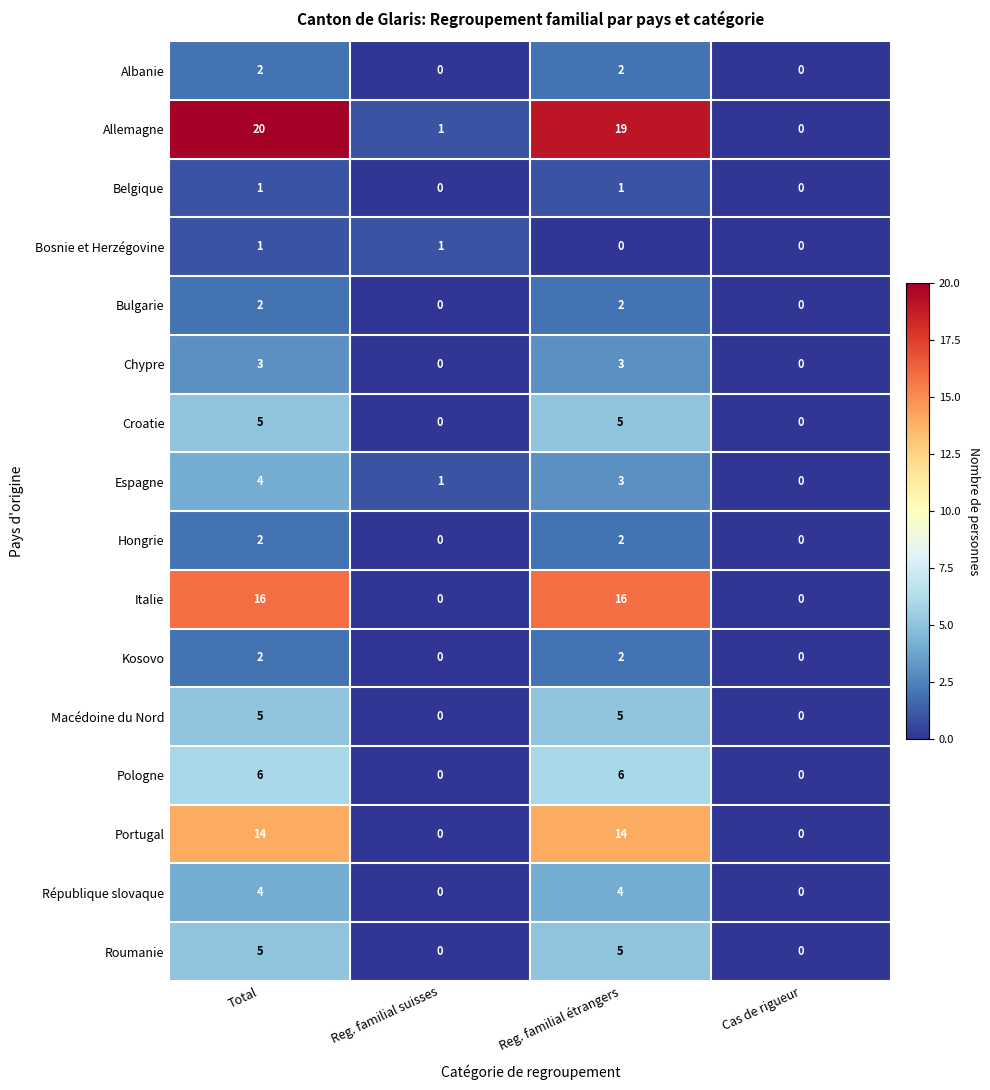

How many Macédoine du Nord values are between 0 and 5?

4